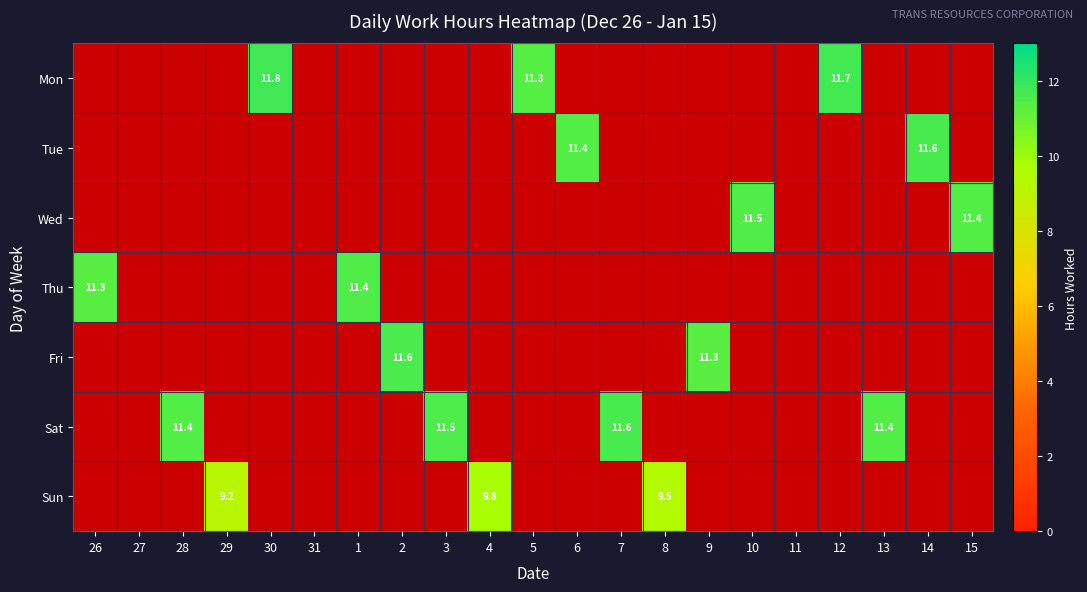

How many categories are shown in the chart?

21